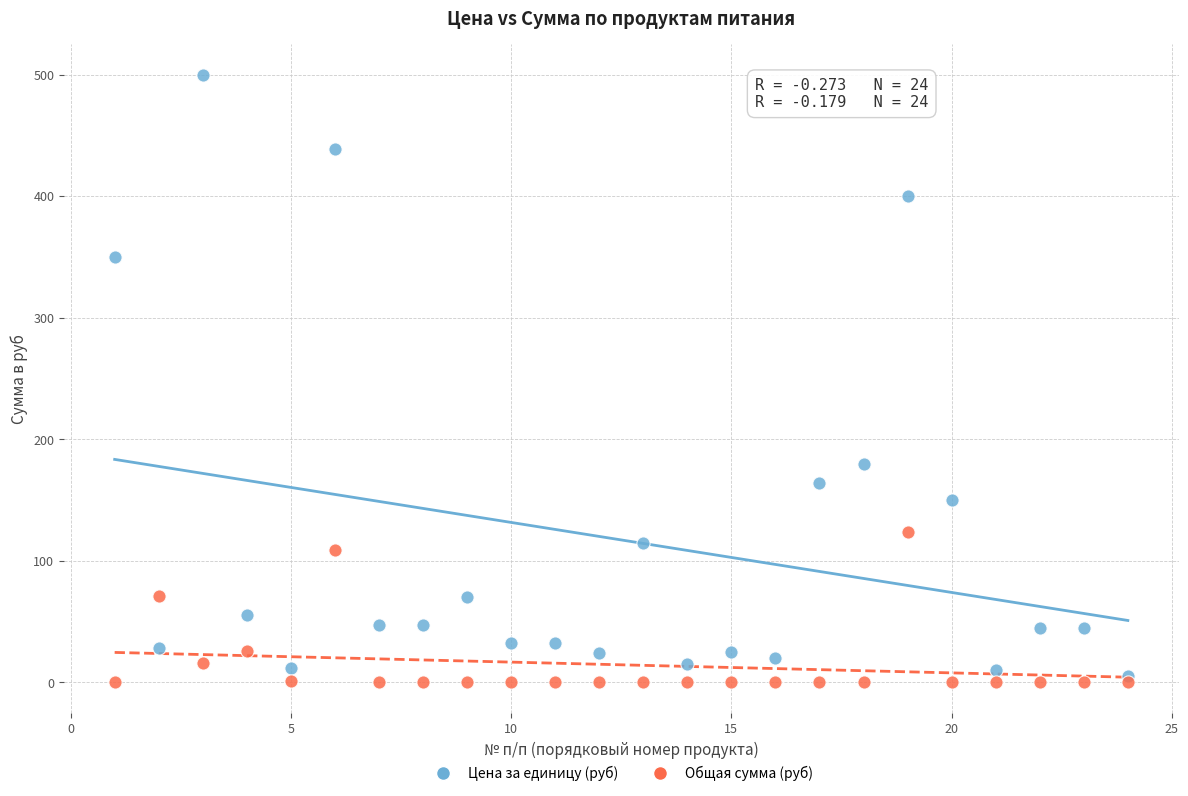

Across all data points, what is the range of Y values (max minus min)?

500.0